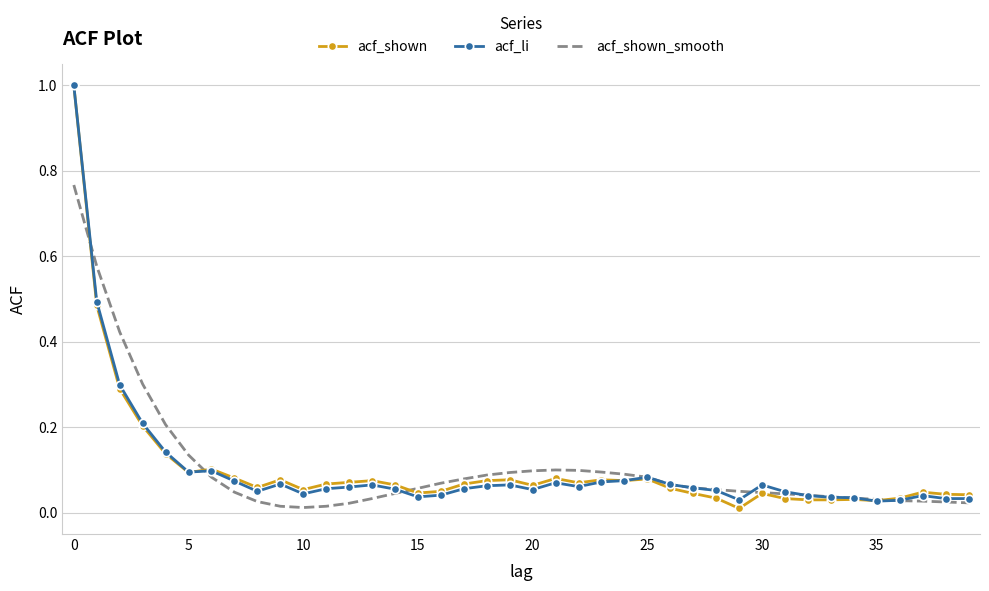

What is the greatest value displayed?

1.0